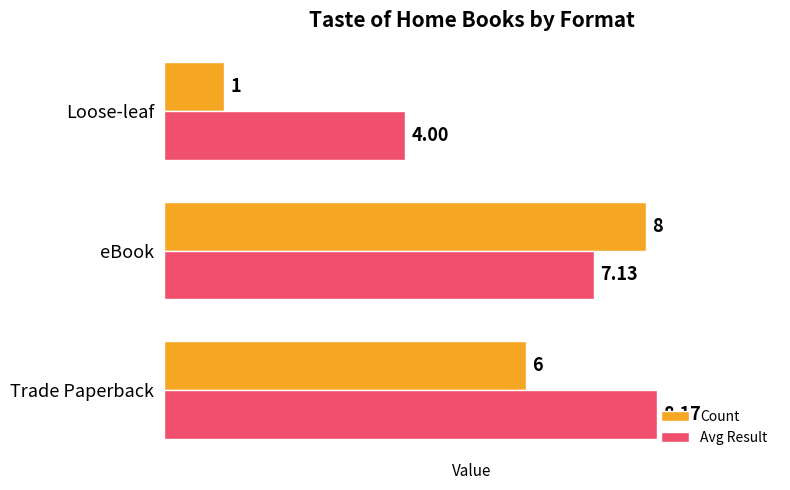

Which series has the largest total across all categories?

Avg Result